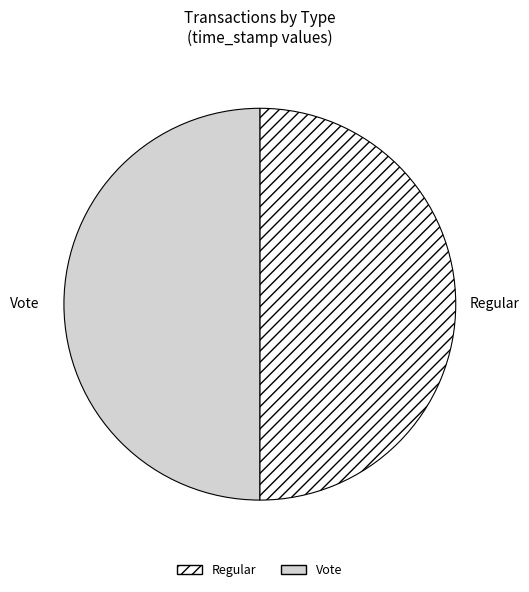

Is the sum of Vote and Regular greater than half?

Yes